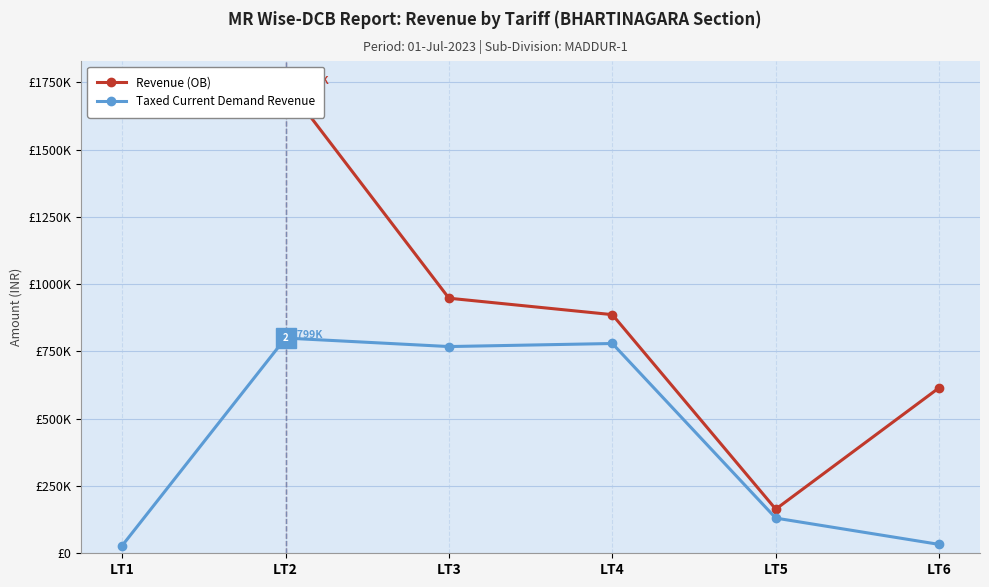

Which category has the highest value across all series?

LT2